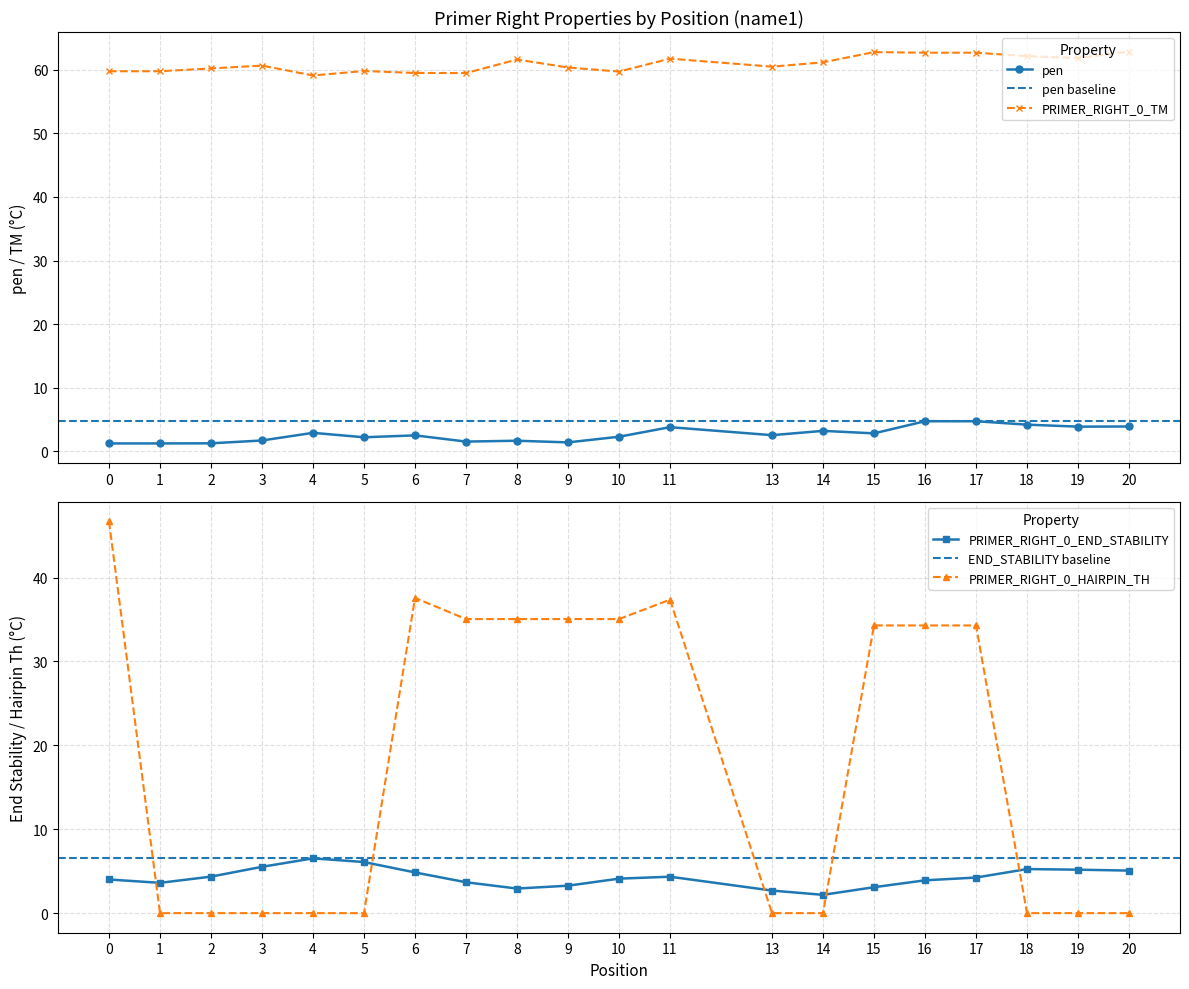

List the labels in order of PRIMER_RIGHT_0_TM value, largest first.

20, 15, 16, 17, 18, 19, 11, 8, 14, 3, 13, 9, 2, 5, 0, 1, 10, 6, 7, 4